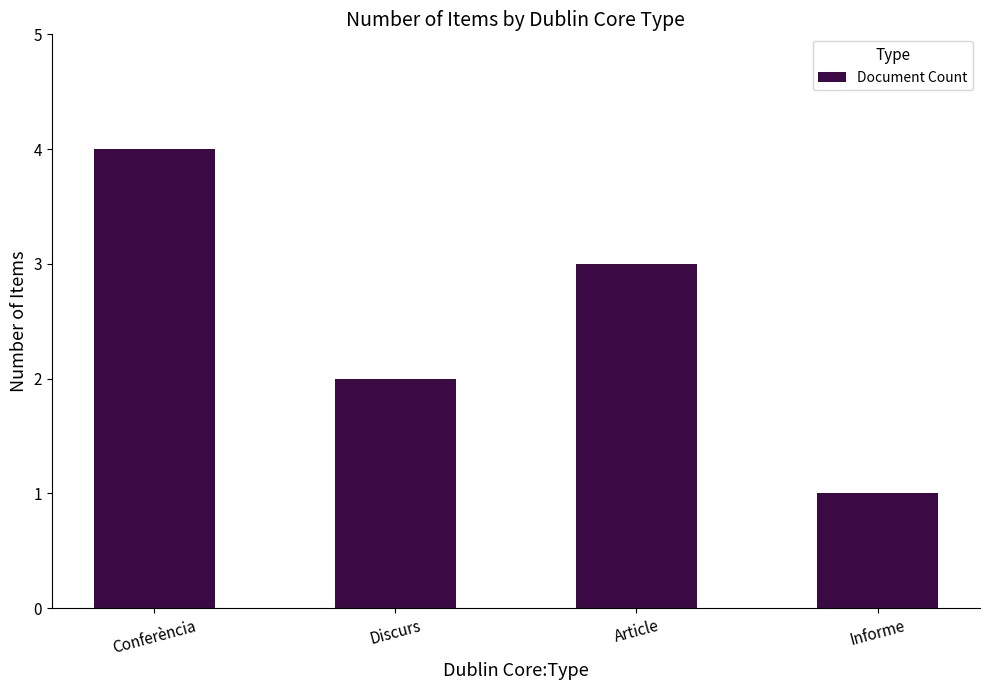

Between Discurs and Article, which is larger?

Article